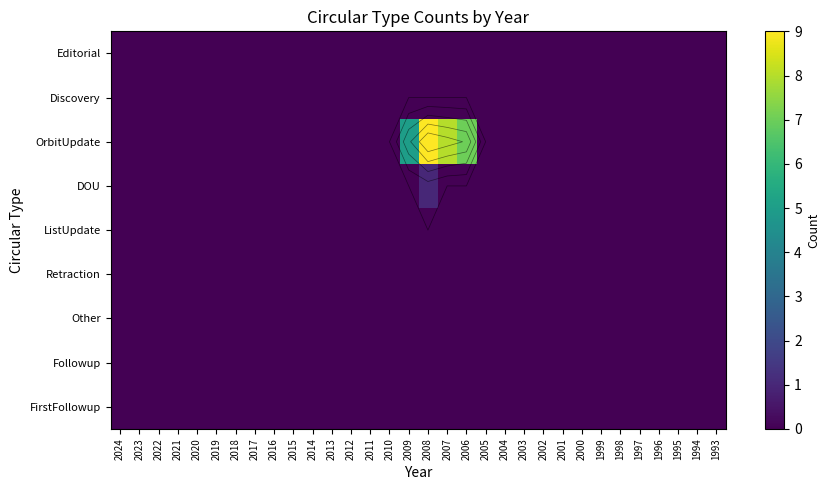

What is the spread (max minus min) of values at 2007?

8